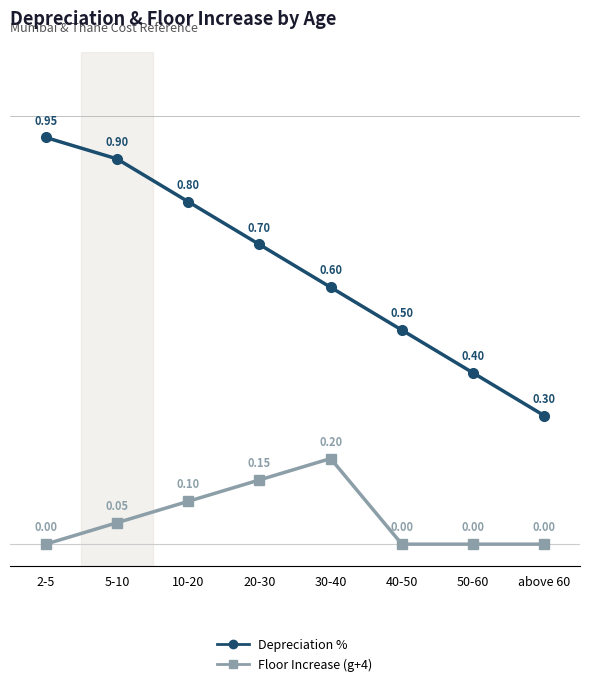

Between 2-5 and 10-20, which series saw the biggest shift?

Depreciation %